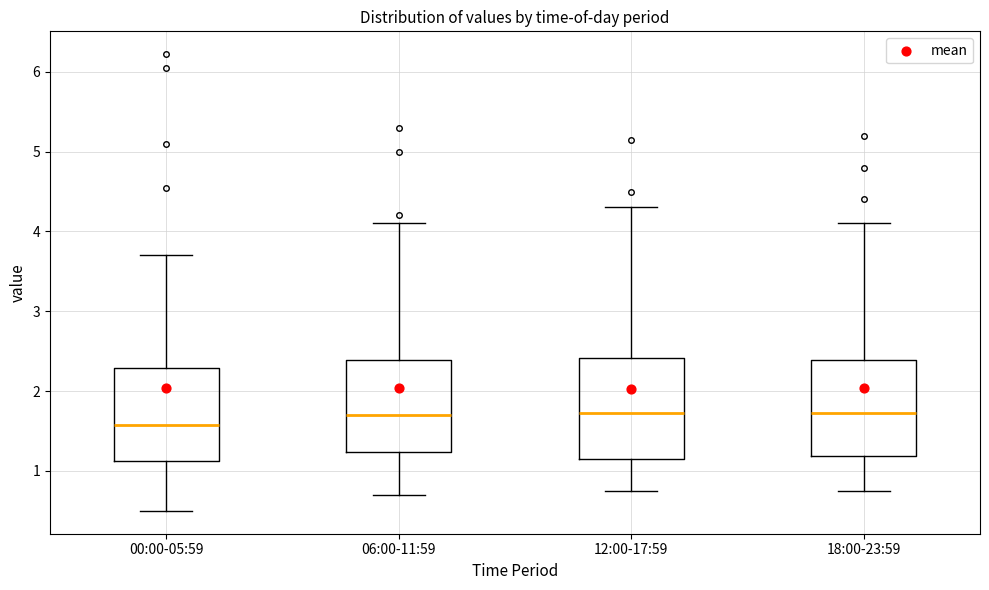

Reading left to right, transcribe this box plot: for each box, give where its median line is, the range the box spans, and where its two whiskers end, as read against the y-axis. The values are not printed on the chart, so give them approximately, as read against the axis.

00:00-05:59: median 1.6, box 1.1 to 2.3, whiskers 0.5 to 3.7
06:00-11:59: median 1.7, box 1.2 to 2.4, whiskers 0.7 to 4.1
12:00-17:59: median 1.7, box 1.2 to 2.4, whiskers 0.8 to 4.3
18:00-23:59: median 1.7, box 1.2 to 2.4, whiskers 0.8 to 4.1